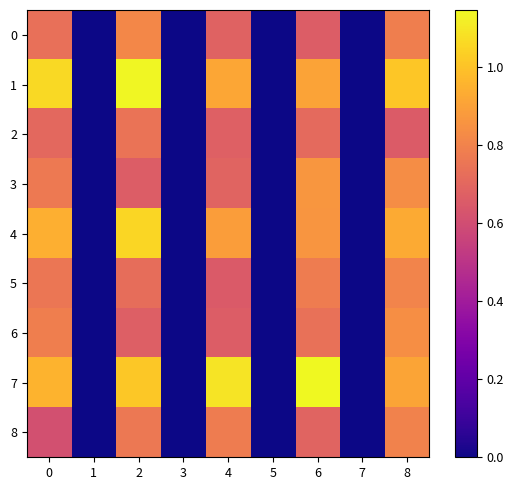

Between 1 and 2, which is larger?

2